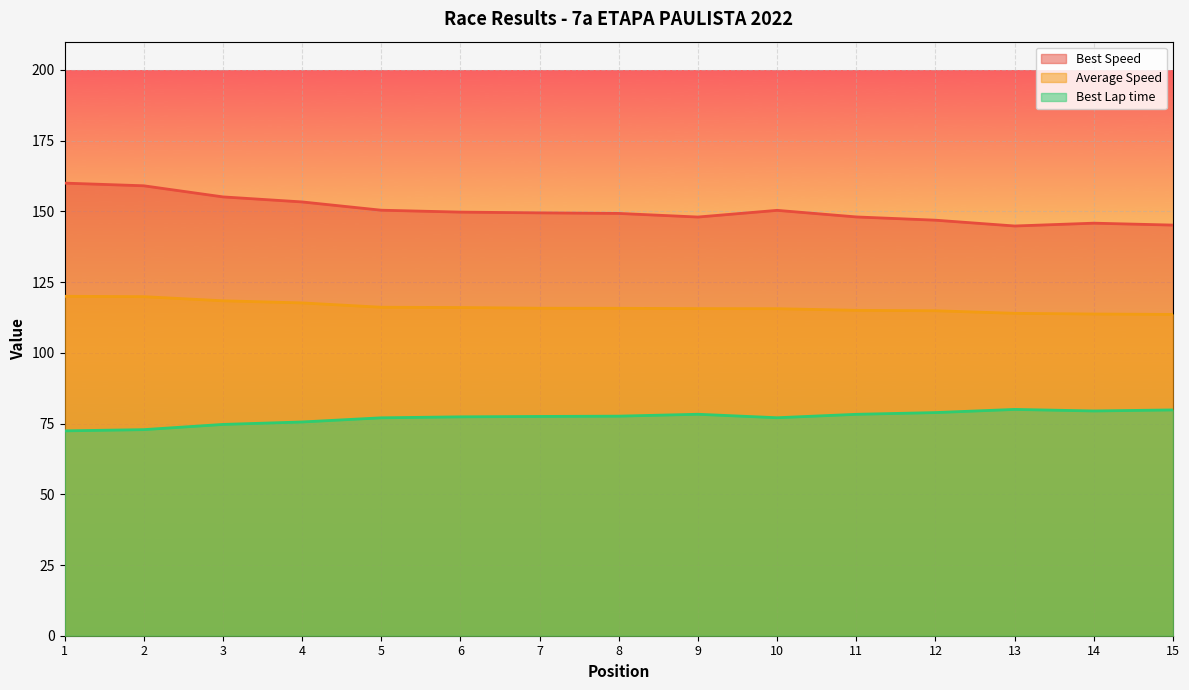

How many distinct data groups are displayed?

3